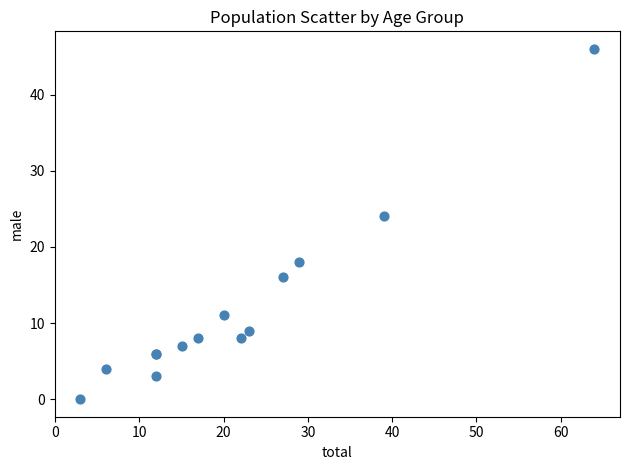

What Y value in the scatter plot is closest to 23?

24